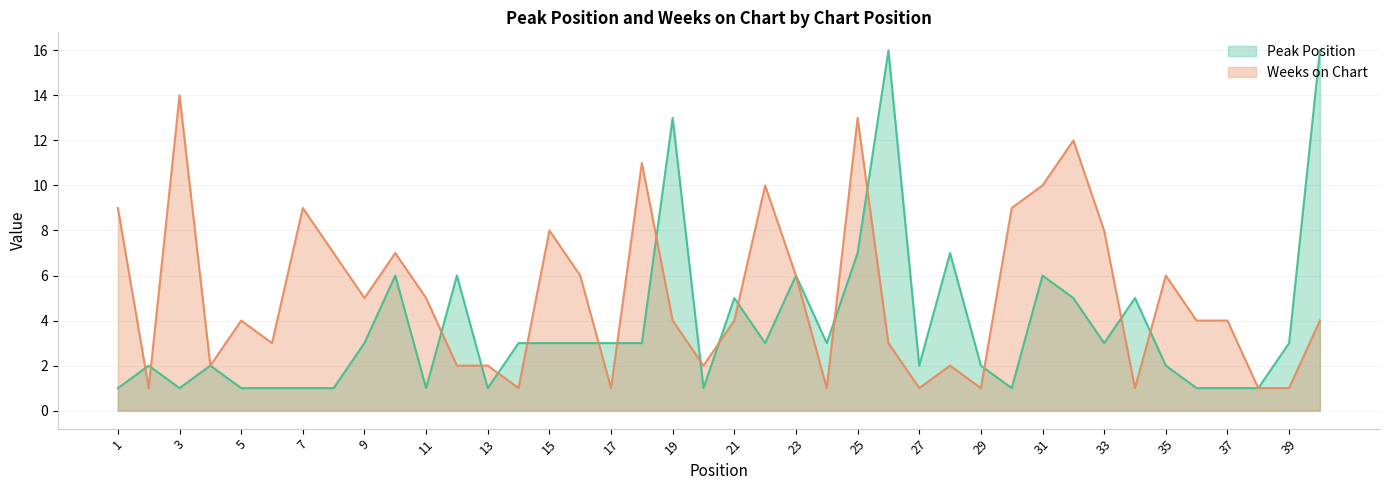

Which category has the lowest value in the Weeks on Chart series?

2